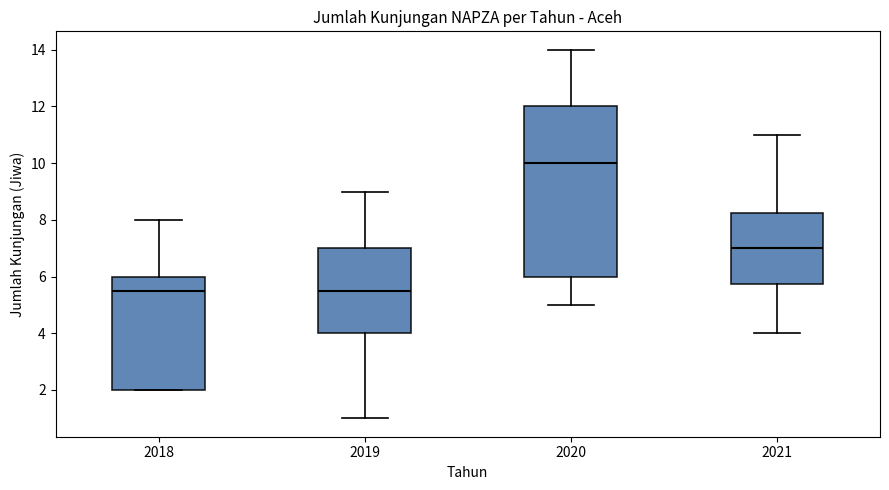

Reading left to right, transcribe this box plot: for each box, give where its median line is, the range the box spans, and where its two whiskers end, as read against the y-axis. The values are not printed on the chart, so give them approximately, as read against the axis.

2018: median 5.6, box 2.0 to 6.0, whiskers 2.0 to 8.0
2019: median 5.6, box 4.0 to 7.0, whiskers 1.0 to 9.0
2020: median 10.0, box 6.0 to 12.0, whiskers 5.0 to 14.0
2021: median 7.0, box 5.8 to 8.2, whiskers 4.0 to 11.0